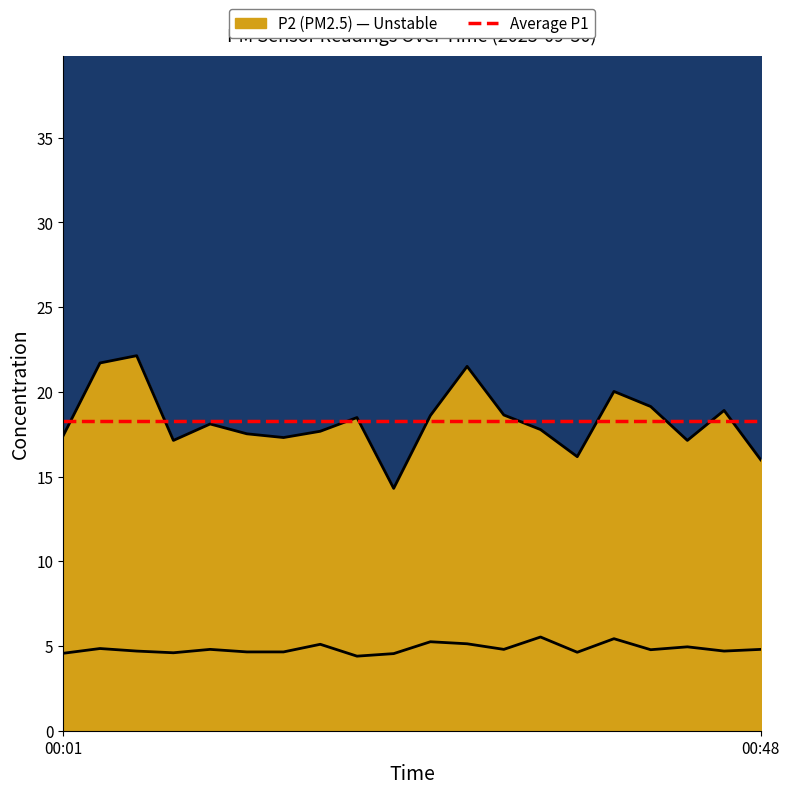

How many lines are shown in the chart?

2